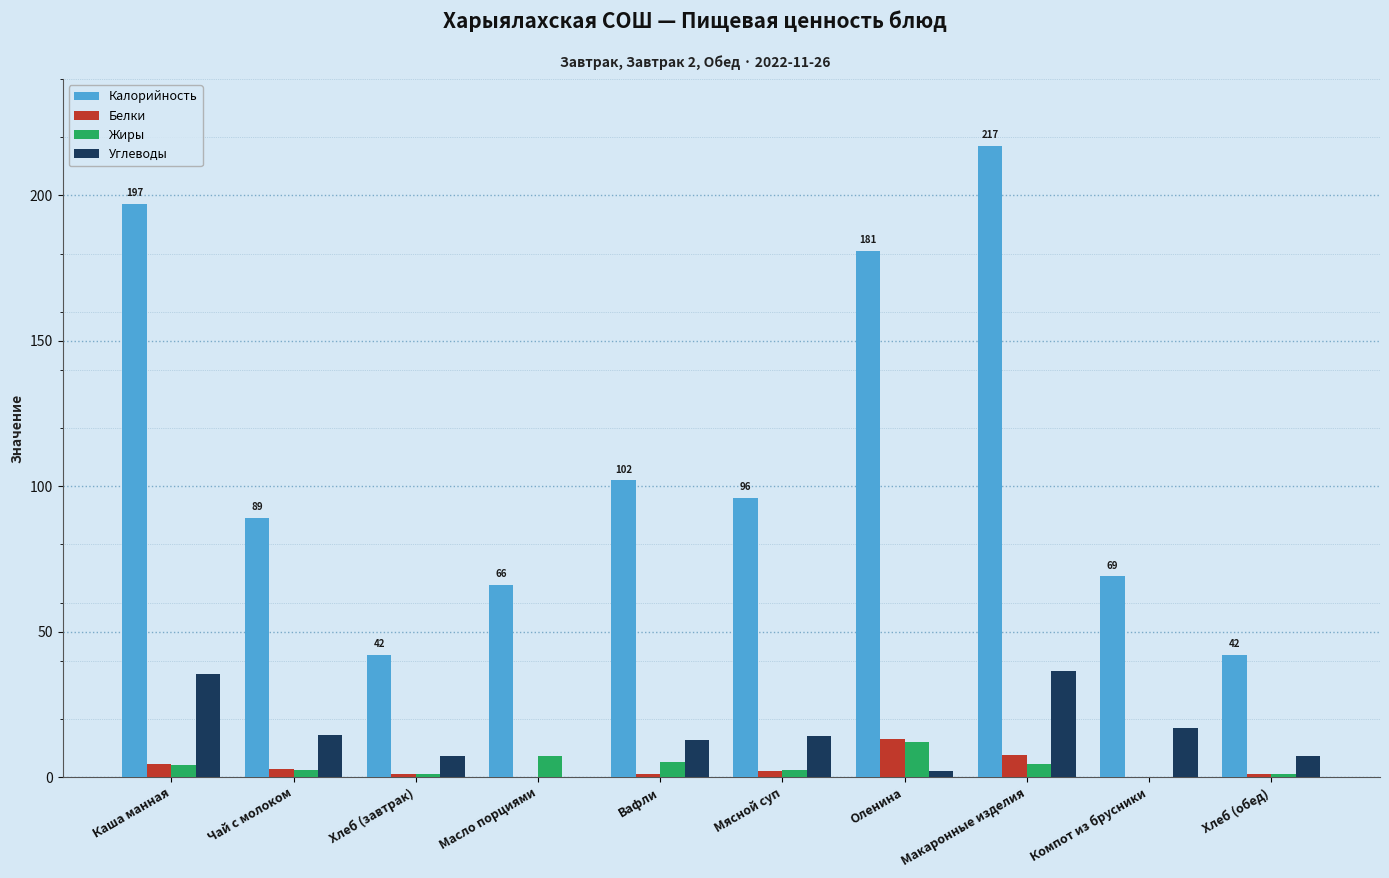

Which series has the largest total across all categories?

Калорийность